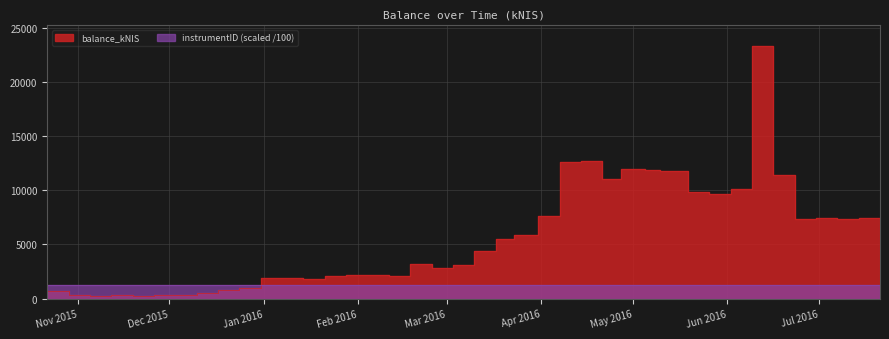

At which label is the value closest to 11822?

2016-05-05